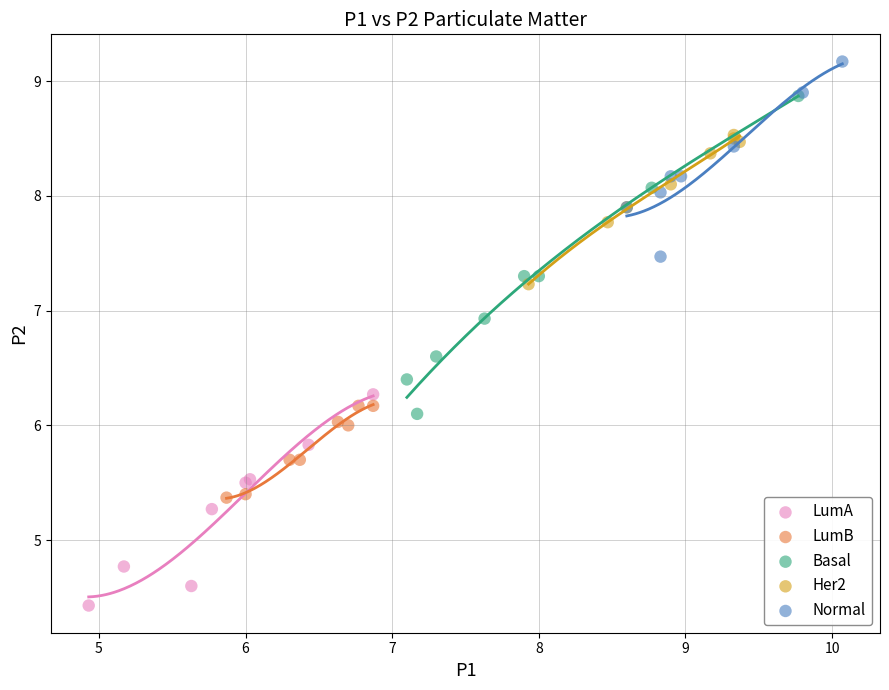

Which series reaches the minimum Y coordinate?

LumA